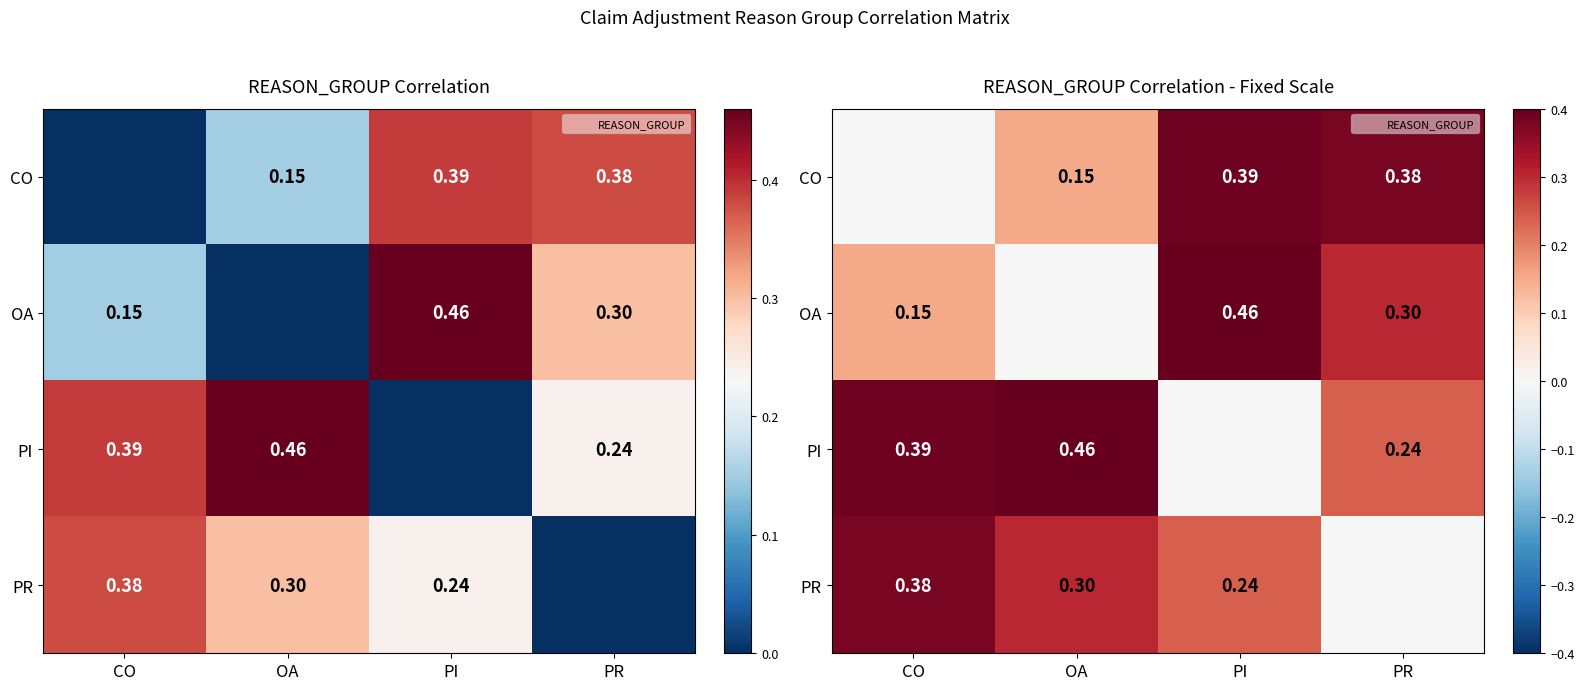

Which series has the largest total across all categories?

PI